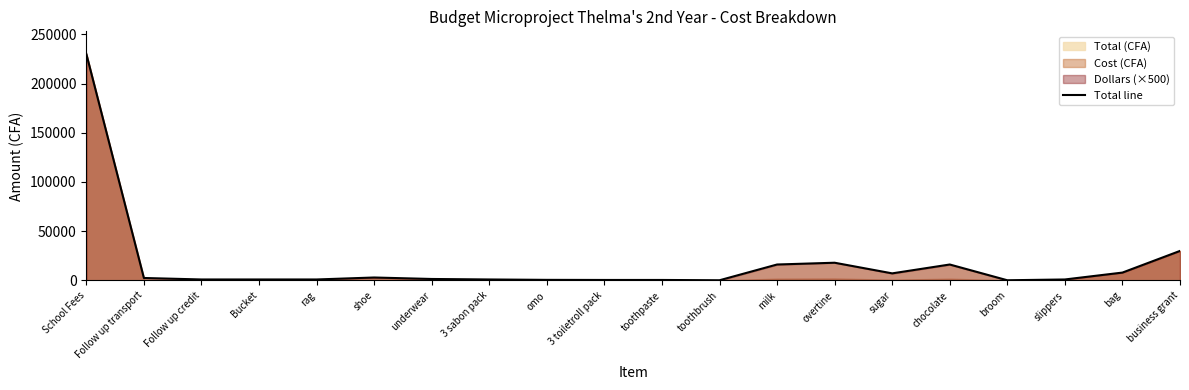

Rank the categories by value from highest to lowest.

School Fees, business grant, overtine, milk, chocolate, bag, sugar, shoe, Follow up transport, underwear, Follow up credit, Bucket, rag, 3 sabon pack, slippers, omo, 3 toiletroll pack, toothpaste, toothbrush, broom